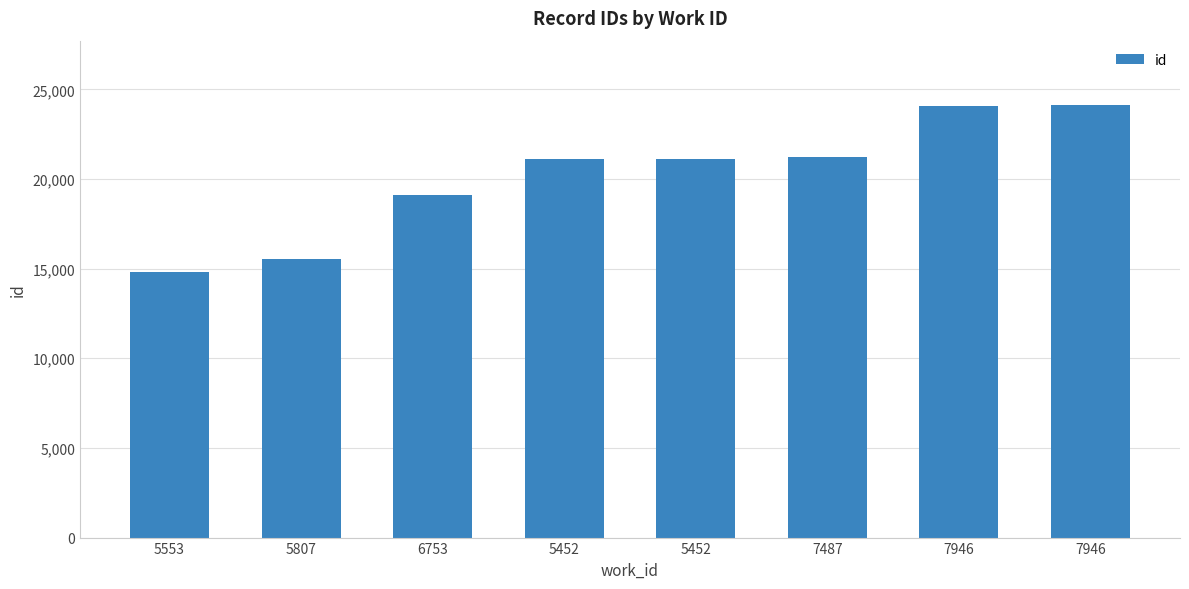

At which label does the data first exceed 21114?

7487